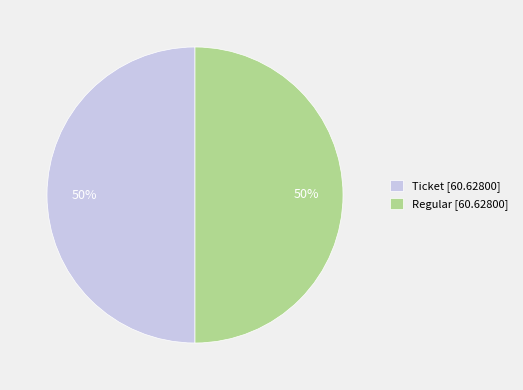

Approximately how many times larger is the value at Regular [60.62800] compared to Ticket [60.62800]?

1.0